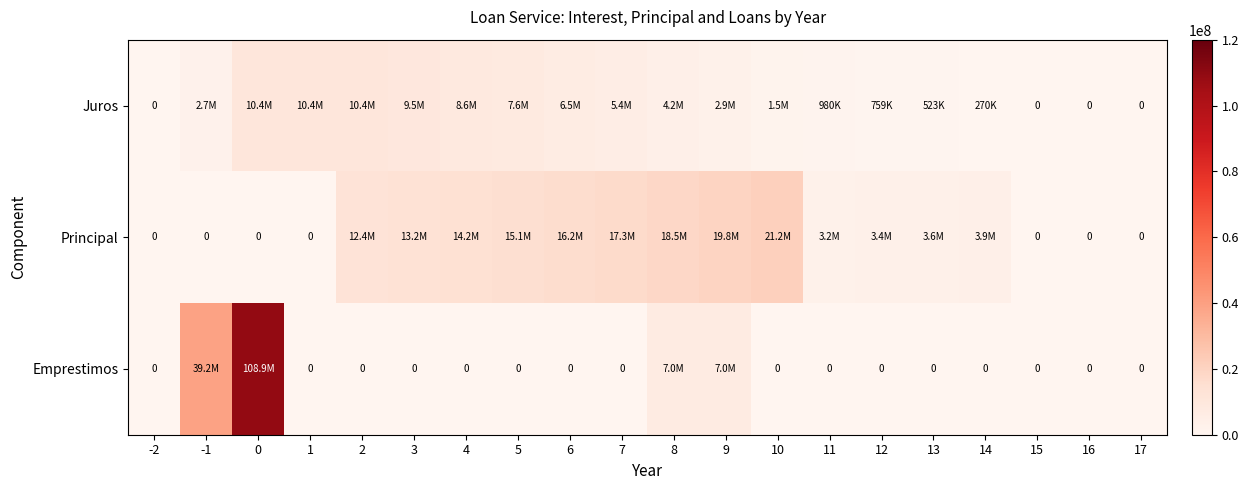

Where does the Principal series first go above 3862797?

2